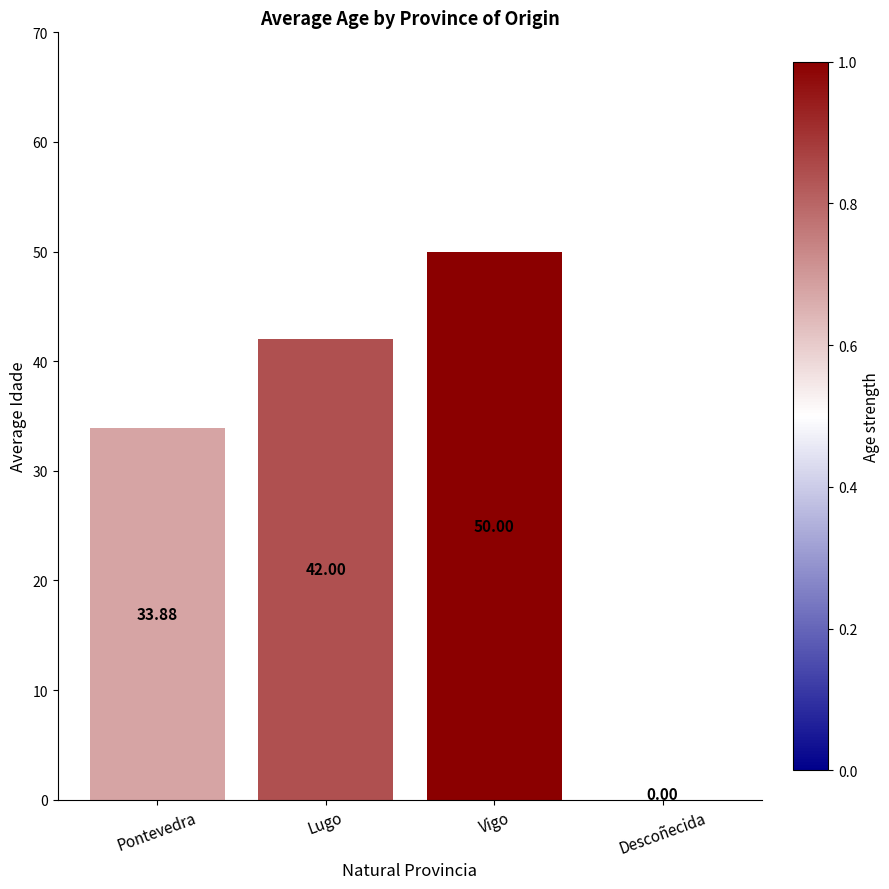

How many values are above zero?

3